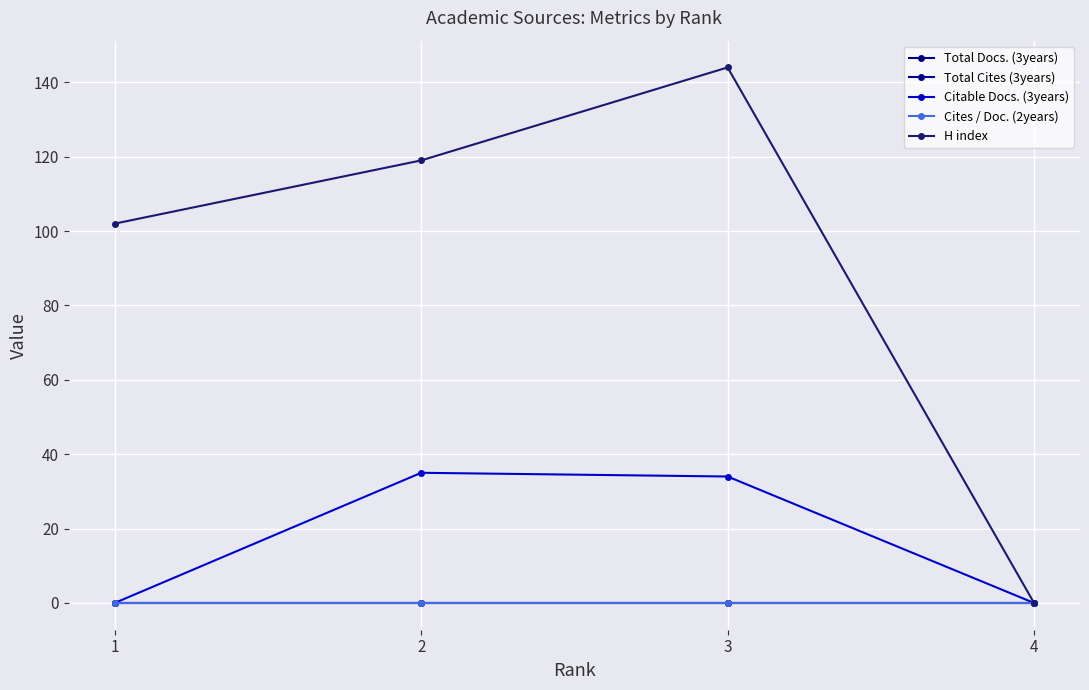

Is the value of Citable Docs. (3years) at 4 greater than the value of Total Cites (3years) at 3?

No